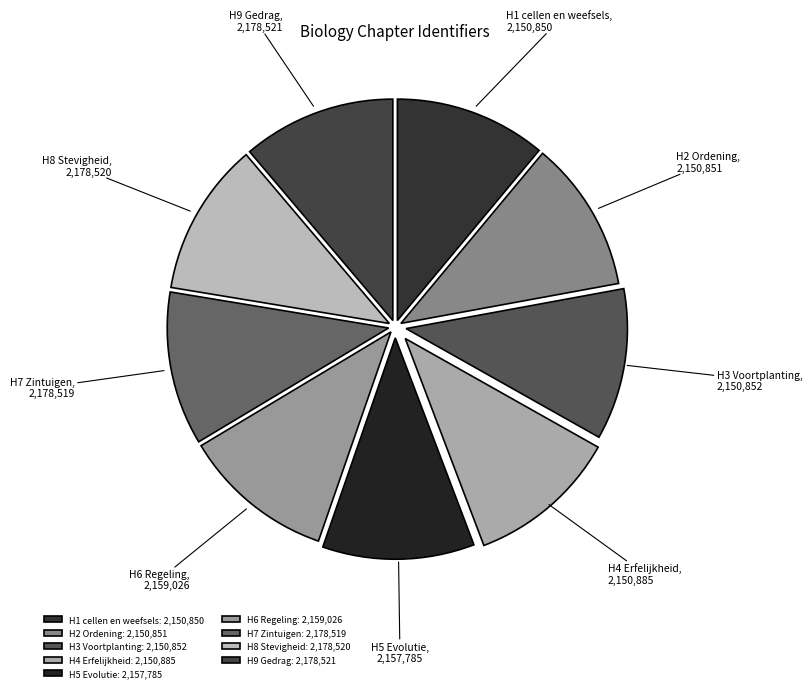

Is there any slice that represents more than half of the pie?

No